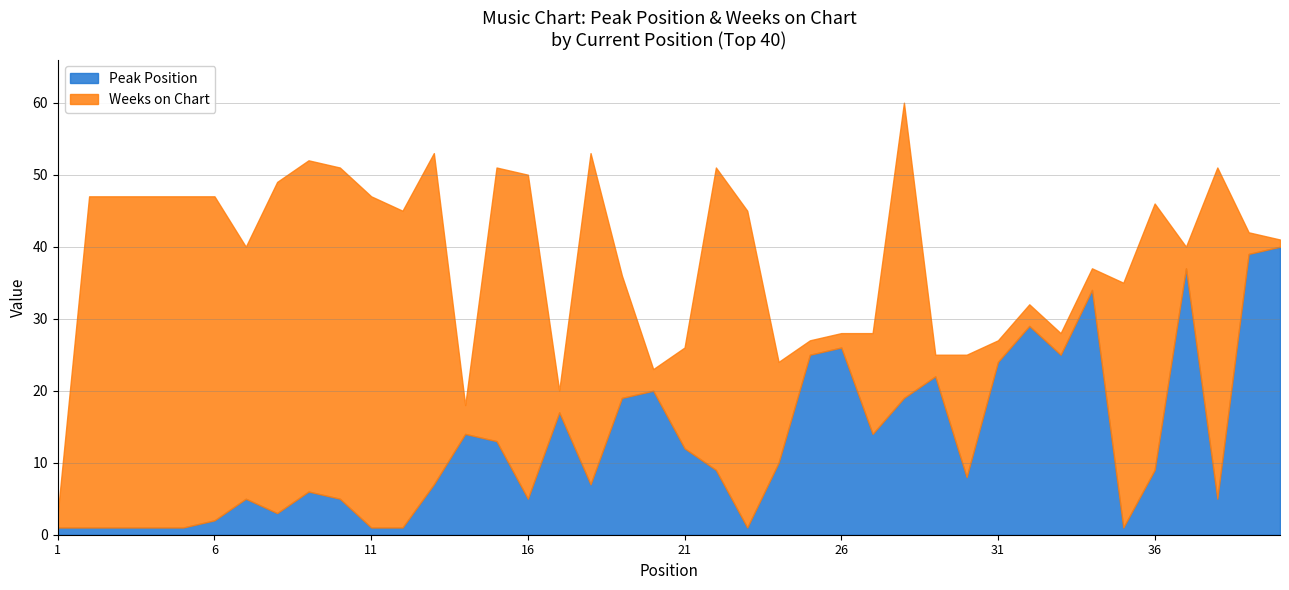

Where is the first local maximum for Peak Position?

7